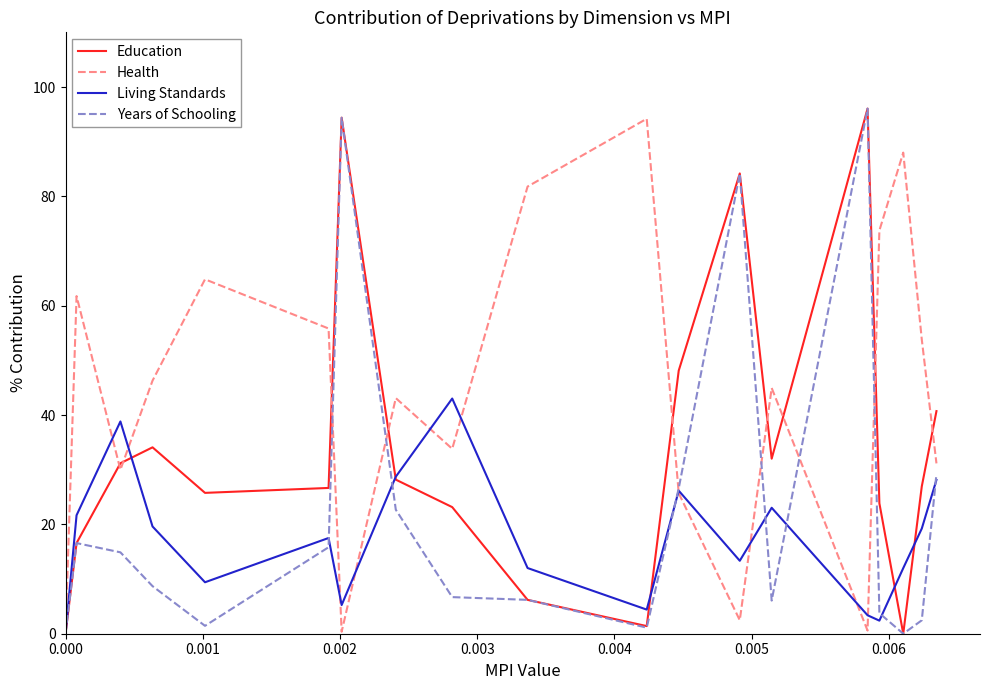

Rank the series by their maximum value, from highest to lowest.

Education, Years of Schooling, Health, Living Standards